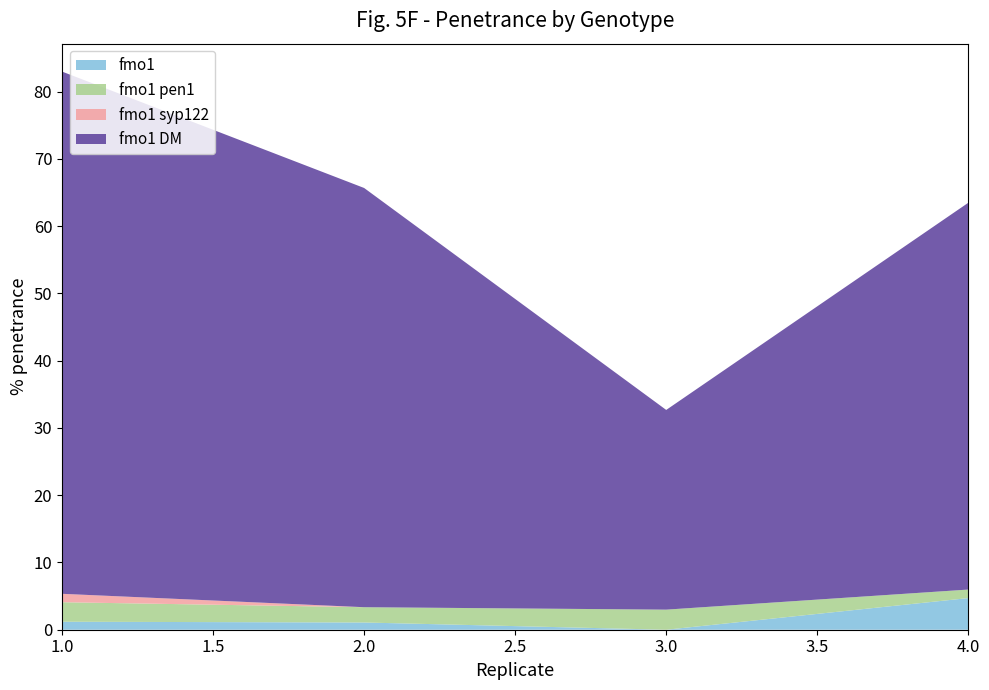

Reading right to left, list all the values displayed in this chart.

fmo1: 4.7	0.0	1.1	1.2
fmo1 pen1: 1.3	3.0	2.3	2.9
fmo1 syp122: 0.0	0.0	0.0	1.2
fmo1 DM: 57.5	29.7	62.3	77.6